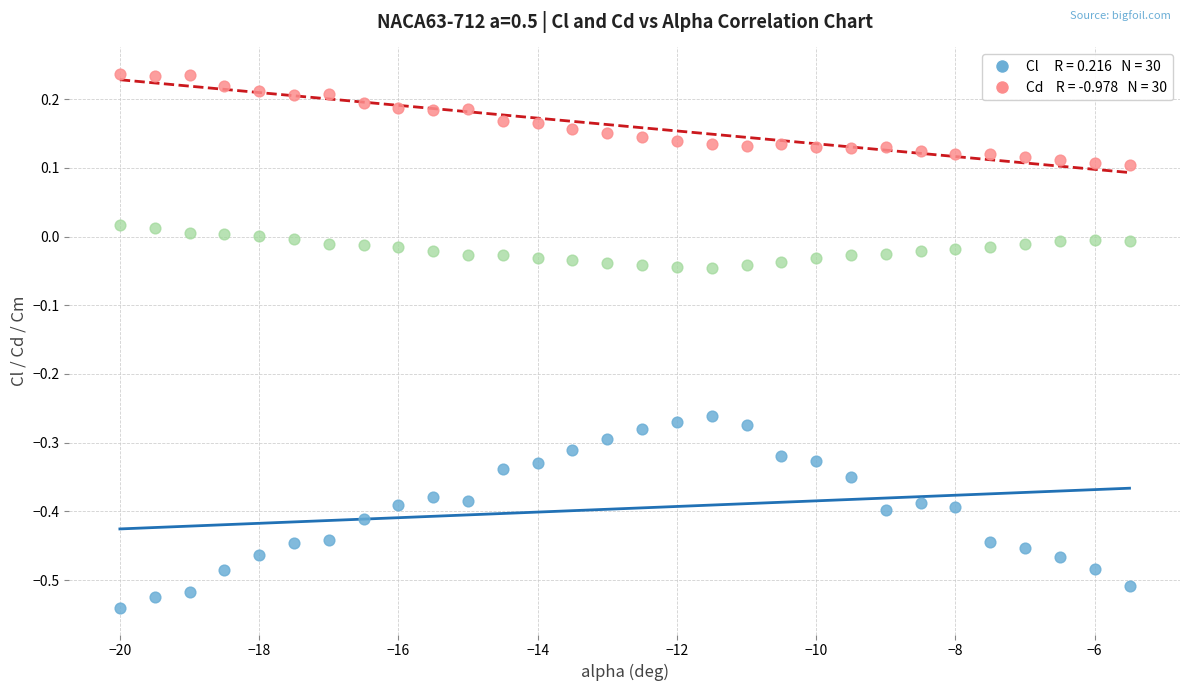

Across all data points, what is the range of Y values (max minus min)?

0.8